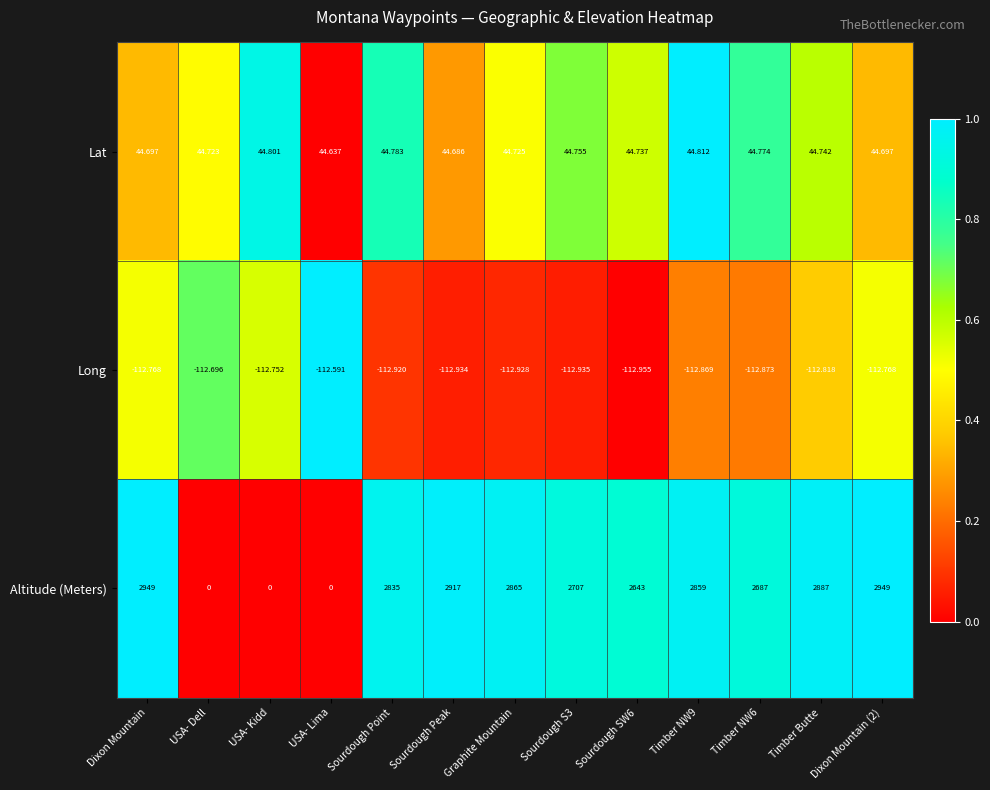

Rank the series at Sourdough Point from lowest to highest value.

Long, Lat, Altitude (Meters)